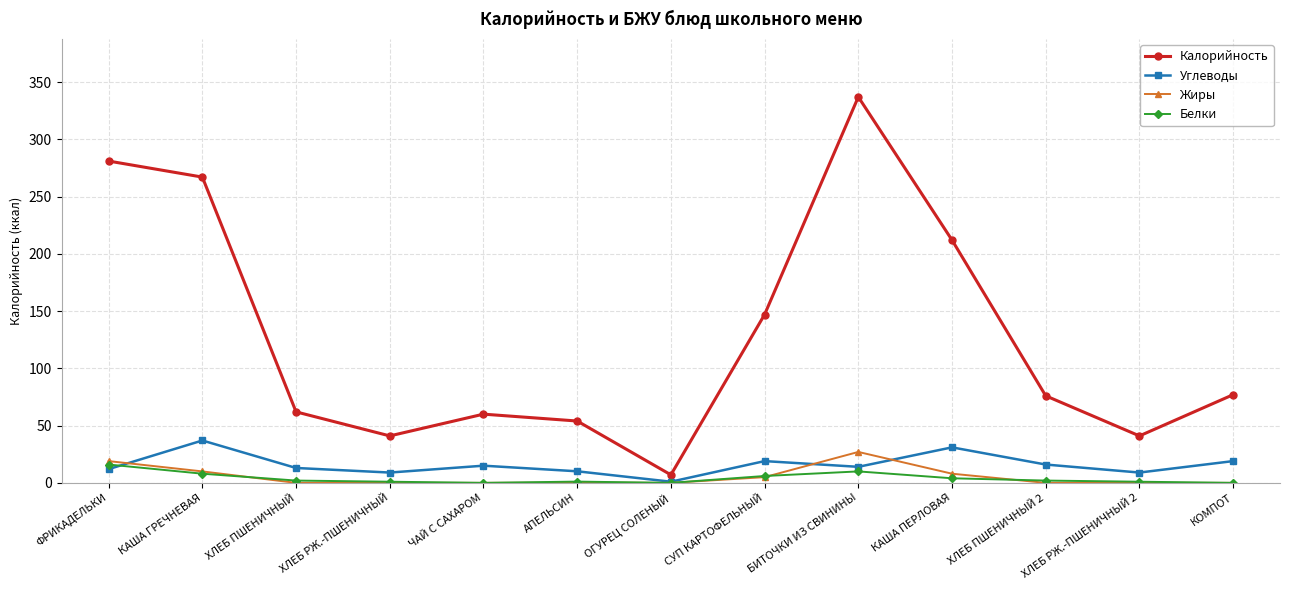

Which label corresponds to the largest value in the chart?

БИТОЧКИ ИЗ СВИНИНЫ